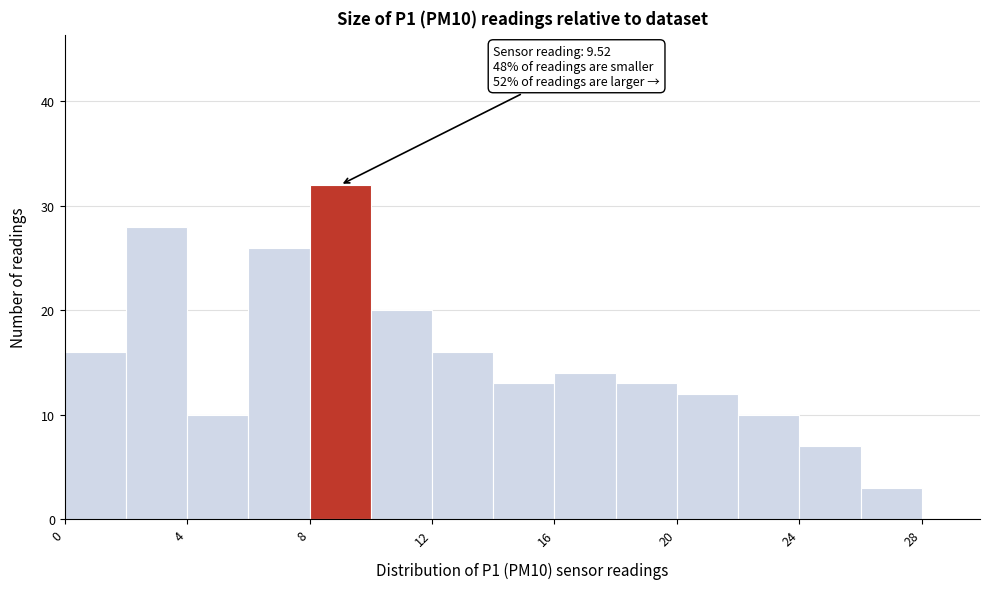

Over which range of the x-axis is the bar tallest?

8 to 10